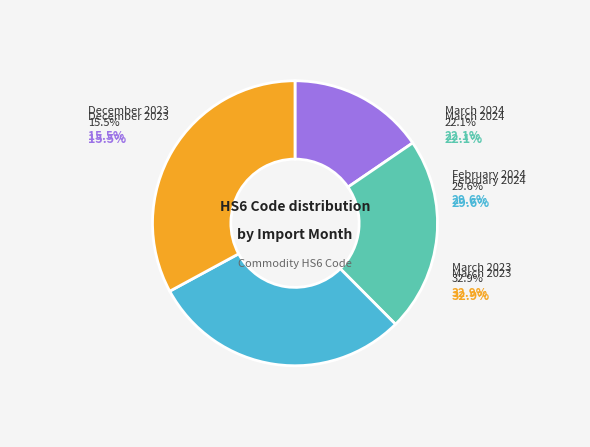

Is it true that March 2024 is 11% of the pie?

False